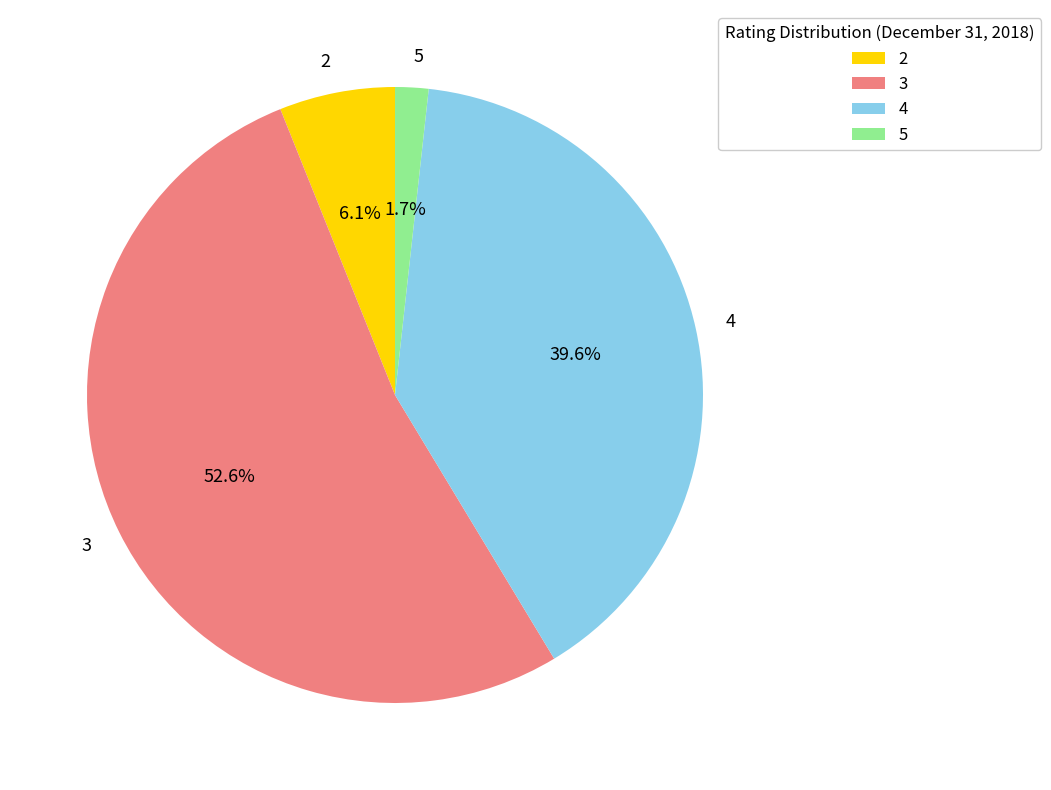

Combined, do 5 and 2 account for over 50%?

No